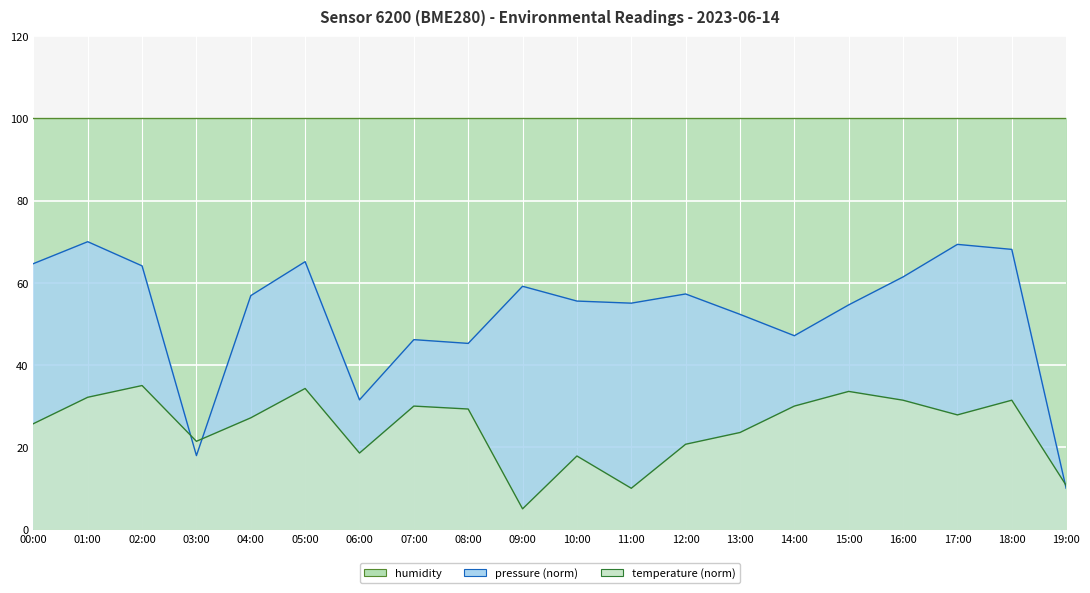

True or false: temperature has more than 1 interior local peaks.

True